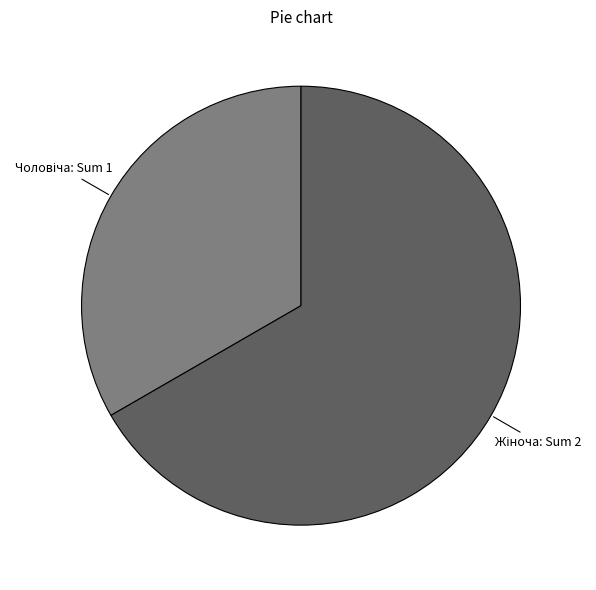

Is there a majority slice in this chart?

Yes